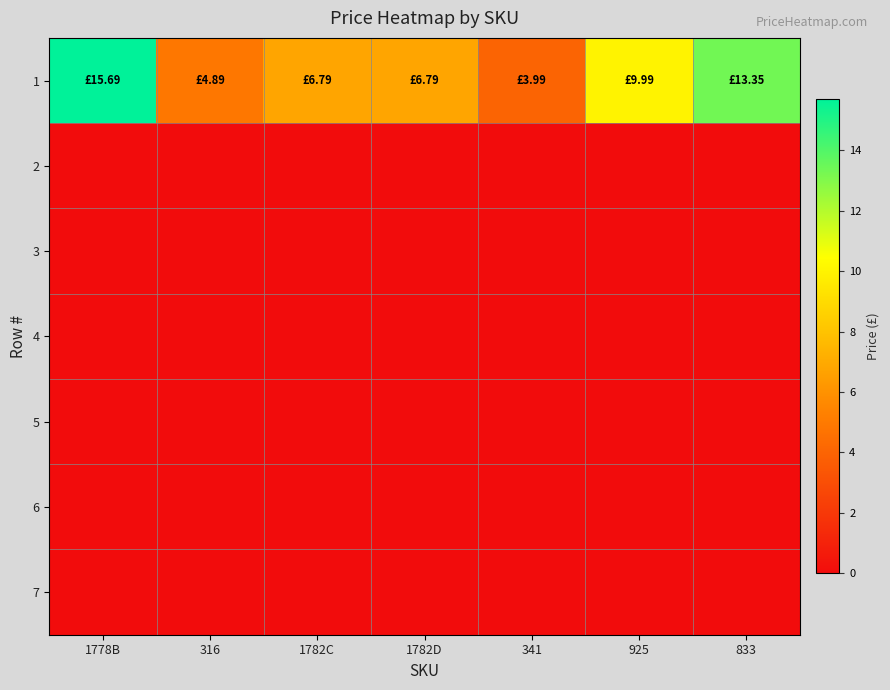

How many categories are shown in the chart?

7